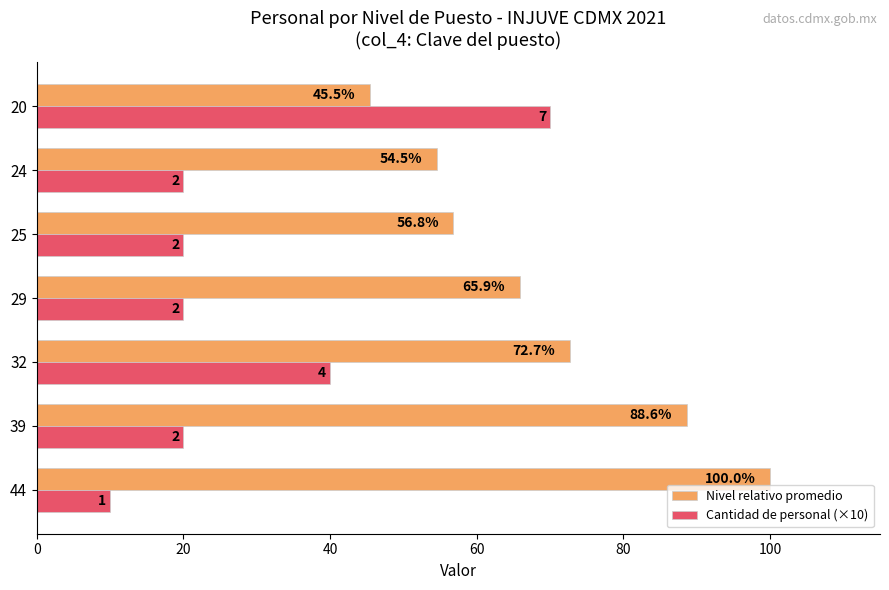

Read the Nivel relativo promedio value at 44.

100.0